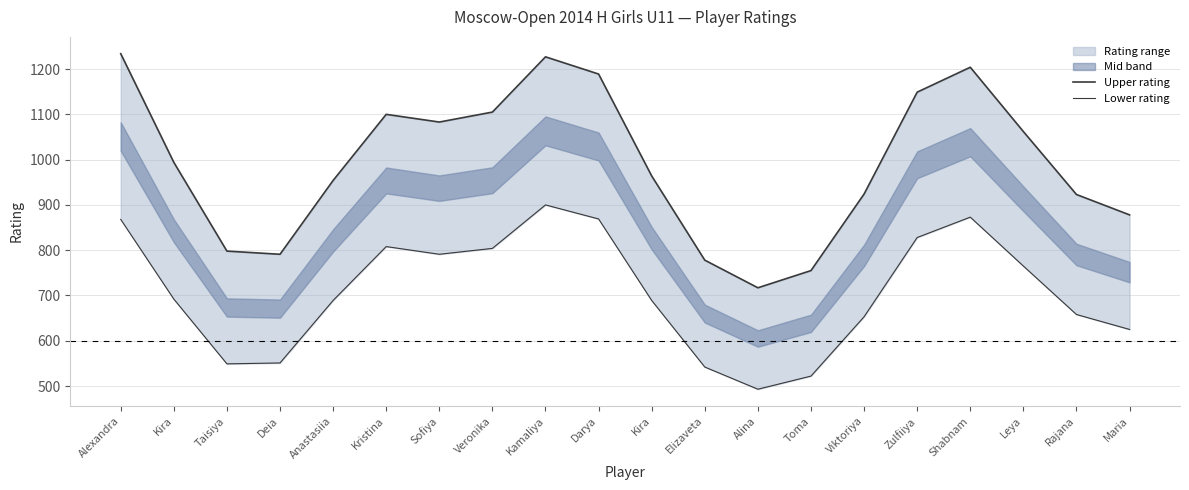

The Lower rating series shows 522 at Toma. True or false?

True